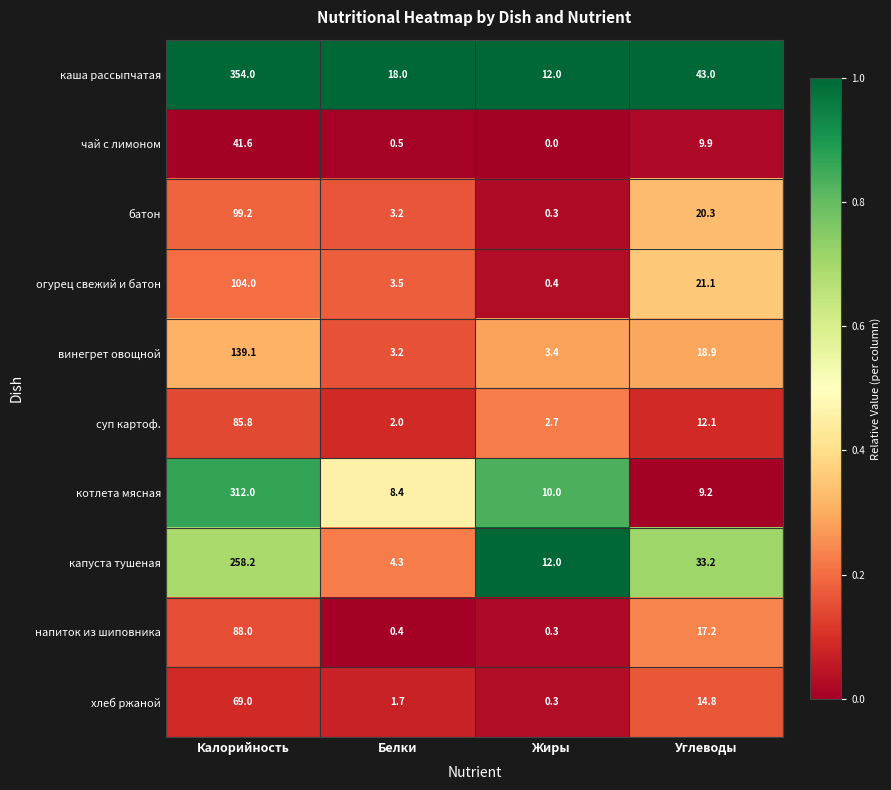

Is it true that чай с лимоном equals 0.2 at Белки?

False